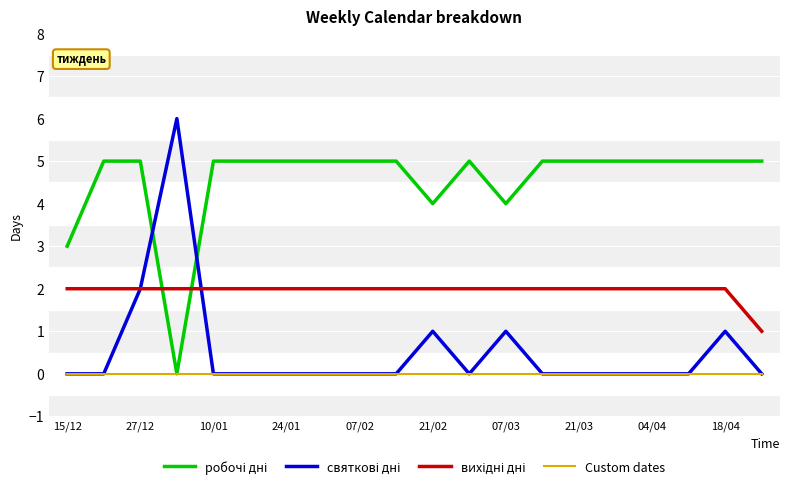

What is the greatest value displayed?

6